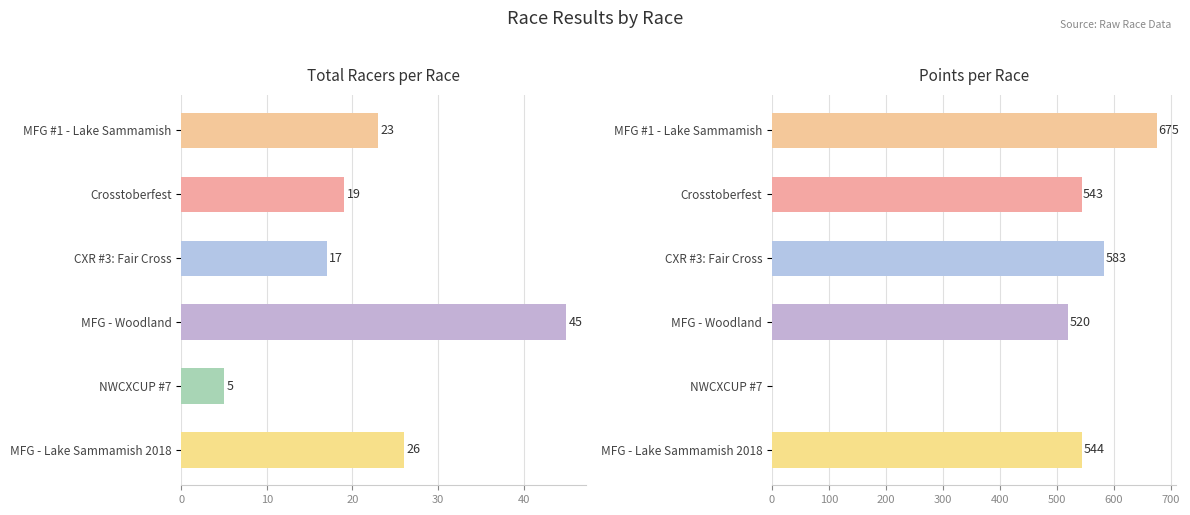

Is the value of Points at 0 greater than the value of Total Racers at 50?

Yes